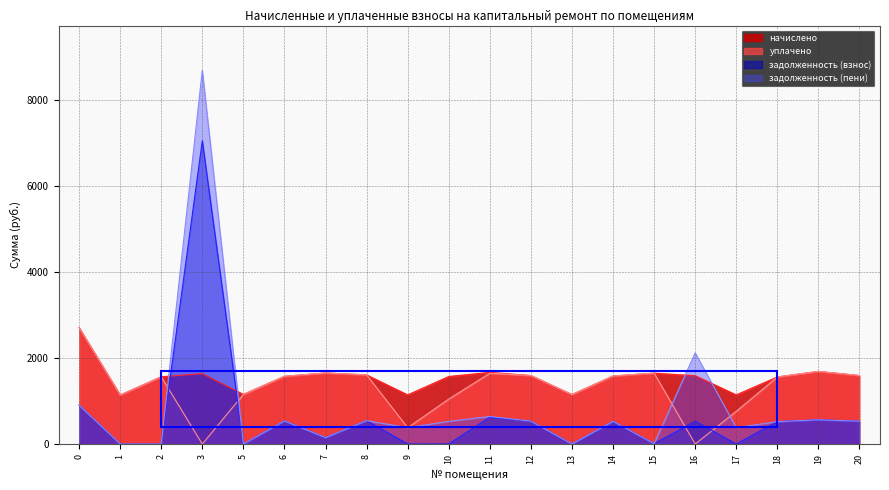

True or false: задолженность (взнос) and задолженность (пени) intersect in this chart.

False